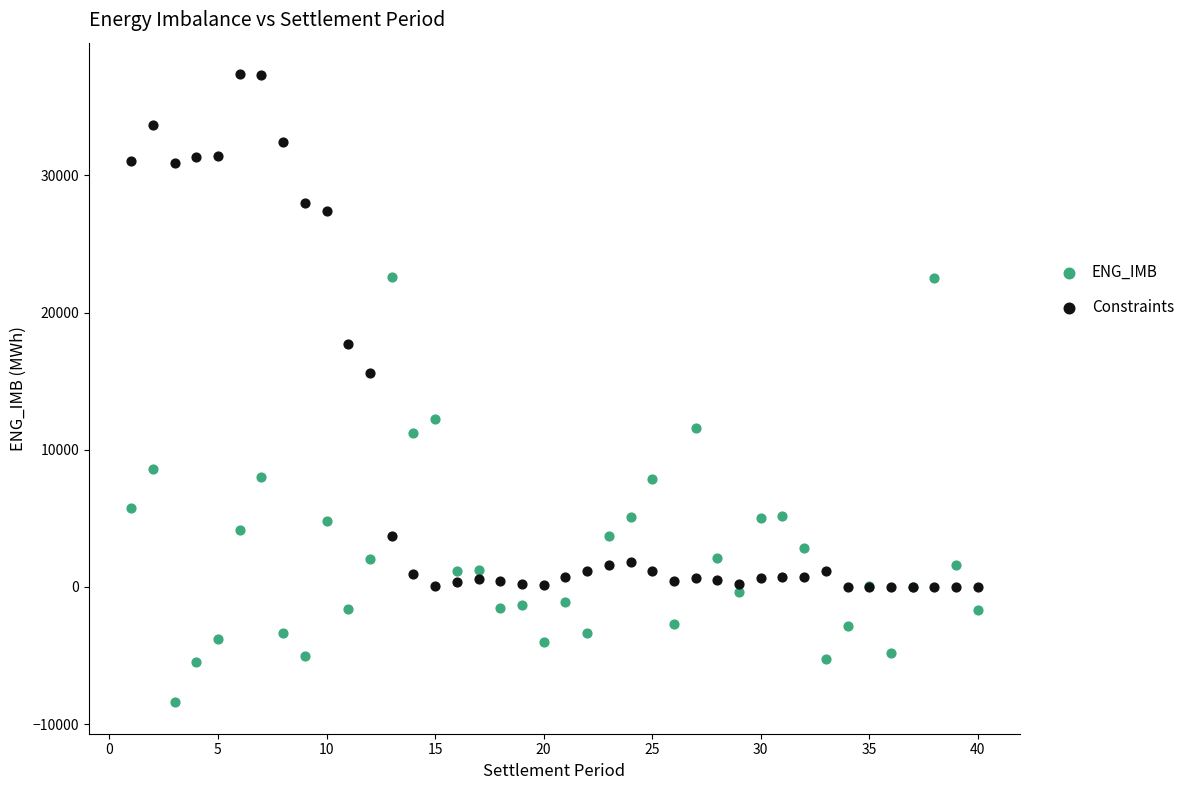

Across all series, what Y value is closest to 14492?

15602.7